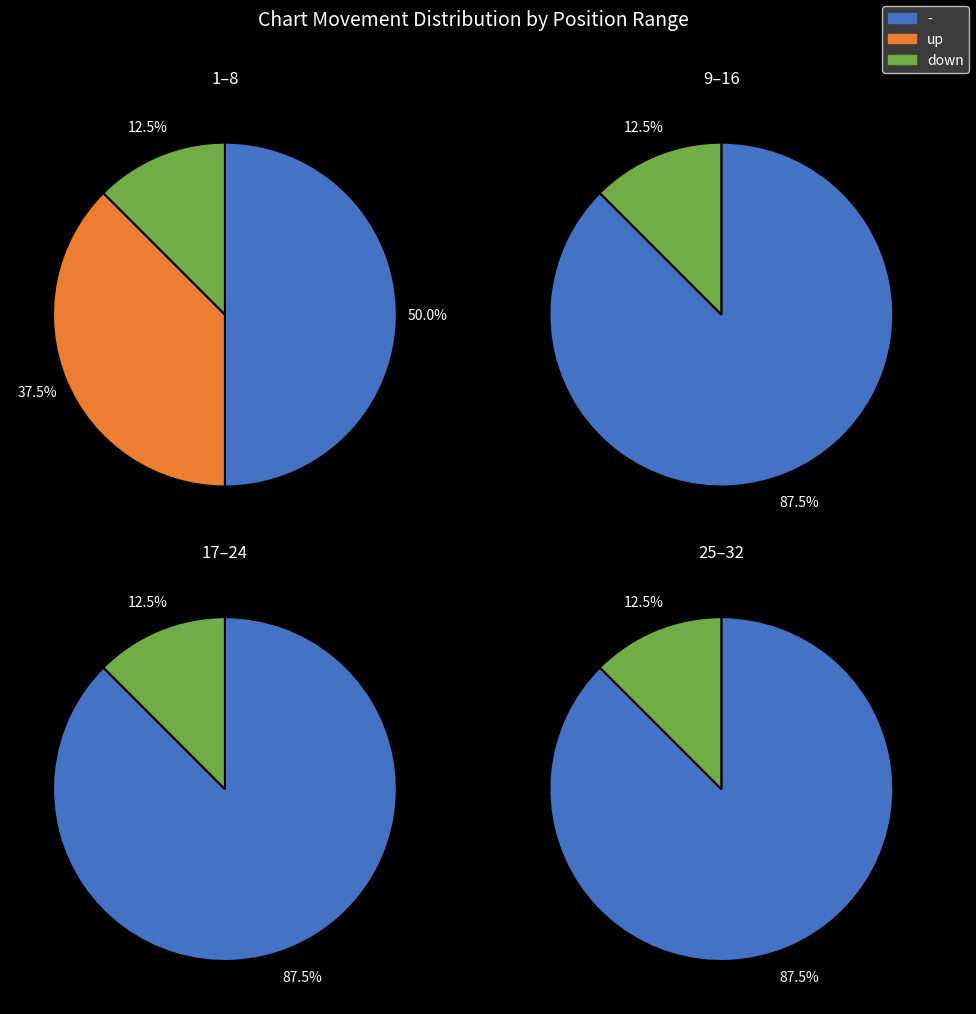

To the nearest percent, what percentage of the pie is down?

12%